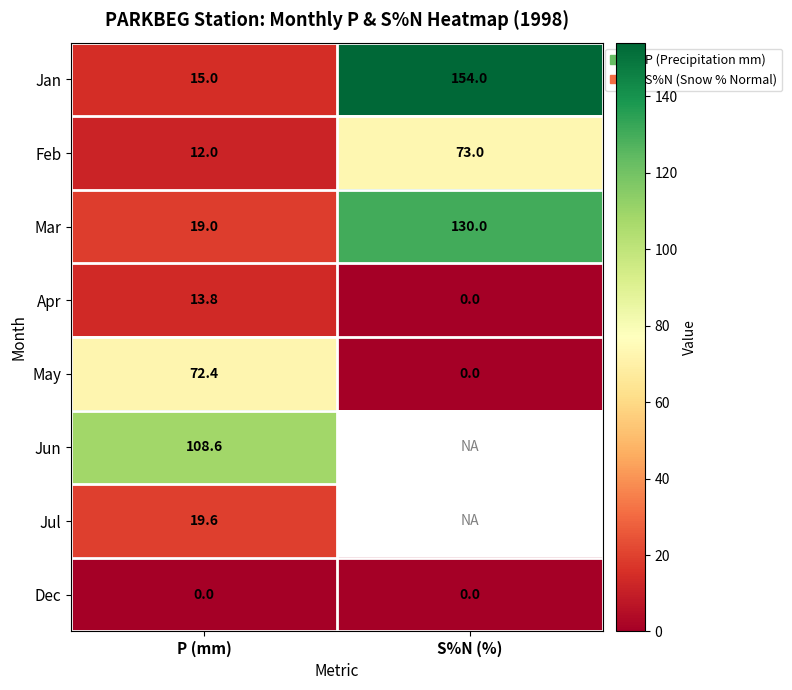

At which label does Feb reach its minimum?

P (mm)